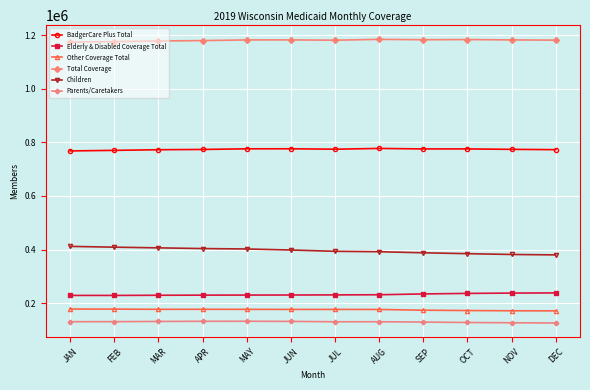

What is the greatest value displayed?

1184748